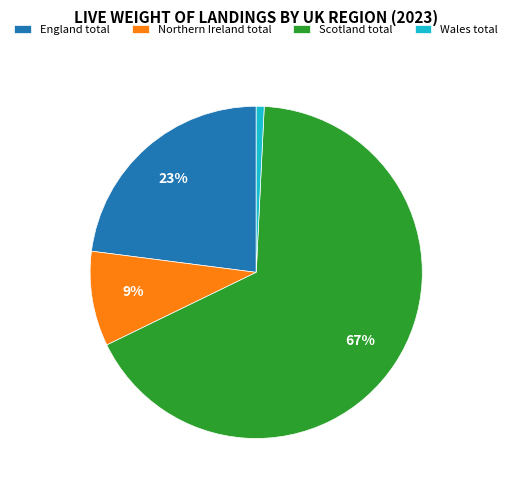

What percentage is the England total slice, to the nearest percent?

23%